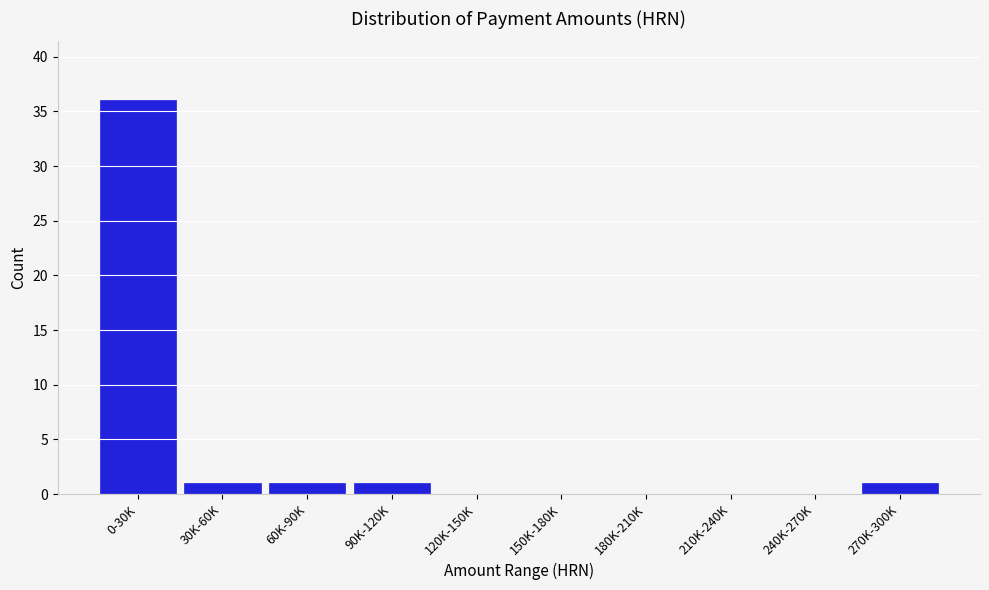

Reading left to right, what are all the values shown in this chart?

0-30K=36	30K-60K=1	60K-90K=1	90K-120K=1	120K-150K=0	150K-180K=0	180K-210K=0	210K-240K=0	240K-270K=0	270K-300K=1